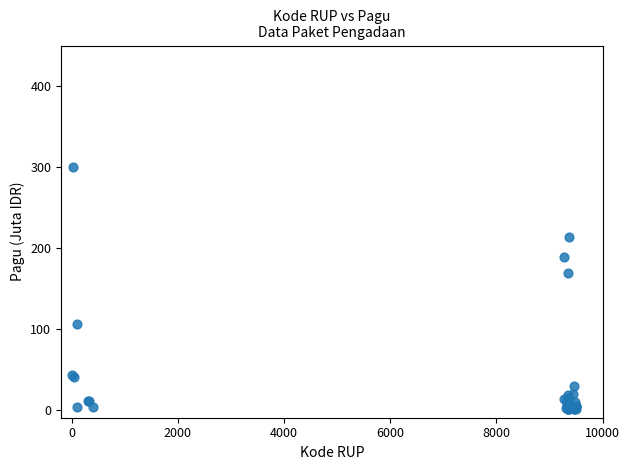

What Y value in the scatter plot is closest to 149?

169.3